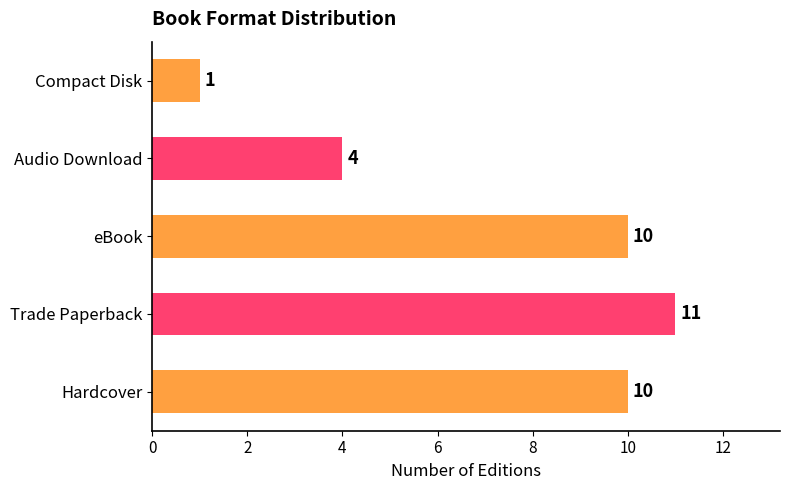

Are the bars grouped side by side (vs. stacked)?

No